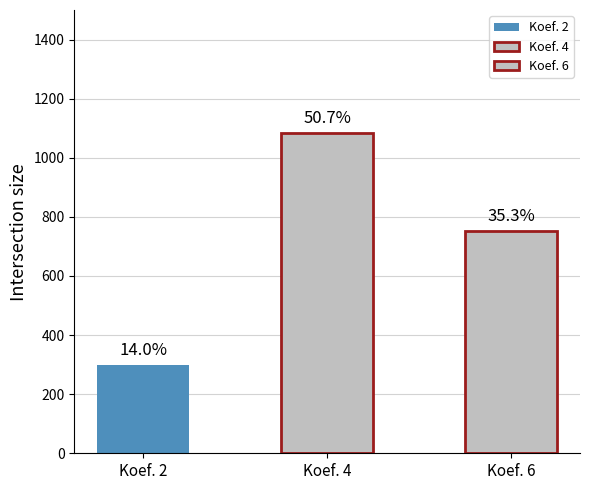

At which label is the value closest to 775?

6